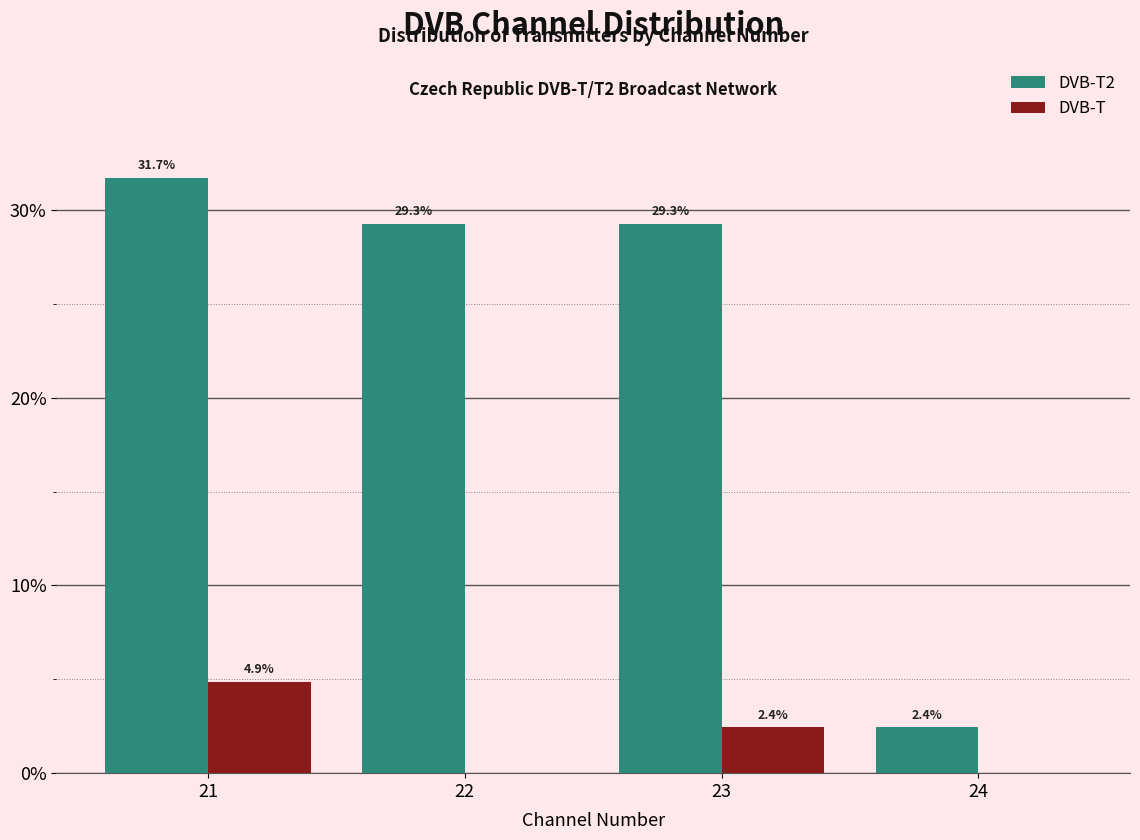

Reading left to right, list all the values displayed in this chart.

DVB-T2: 21=31.7	22=29.3	23=29.3	24=2.4
DVB-T: 21=4.9	22=0.0	23=2.4	24=0.0